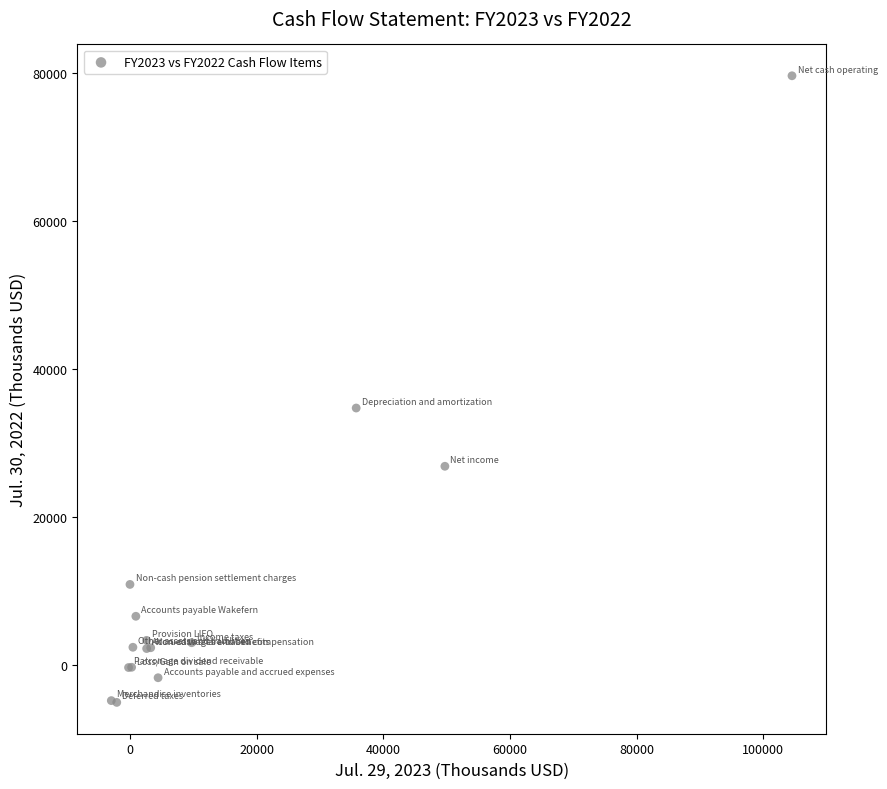

What Y value in the scatter plot is closest to 37266?

34705